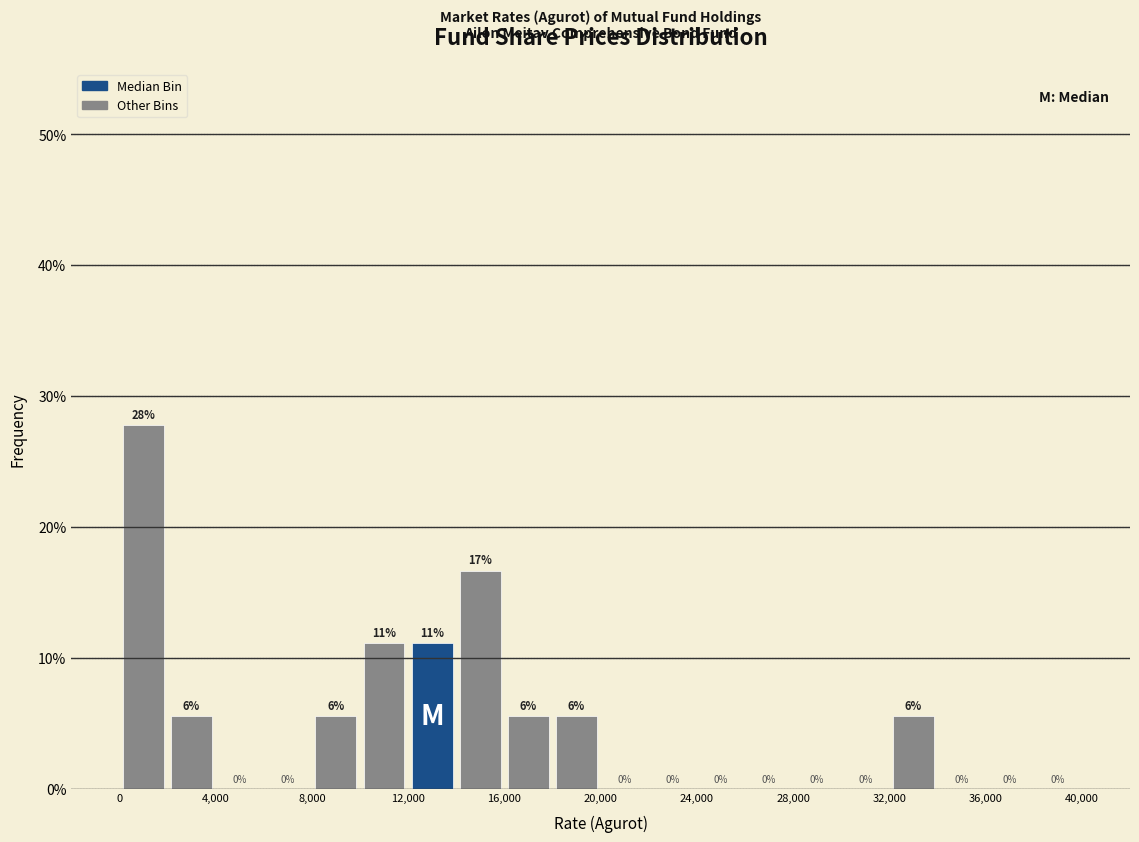

Which range on the x-axis has the tallest bar?

0 to 2000